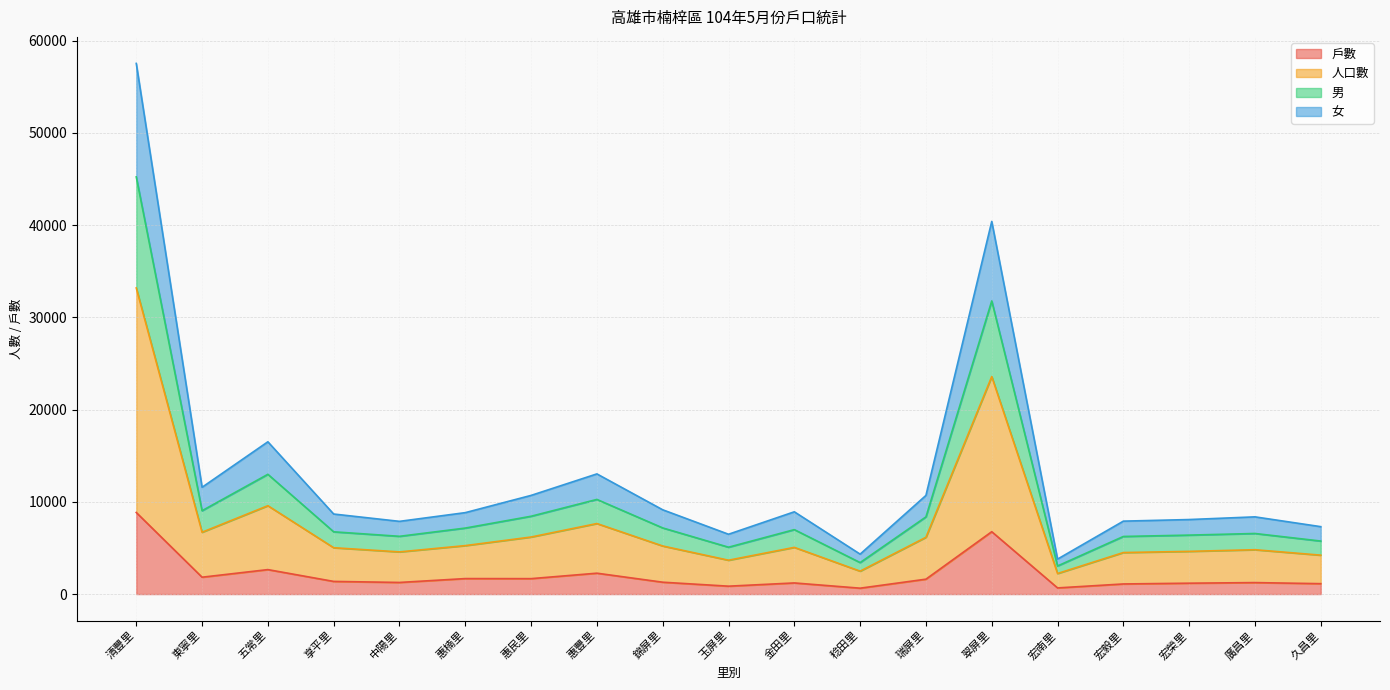

The value of 戶數 at 金田里 is 1206. True or false?

True